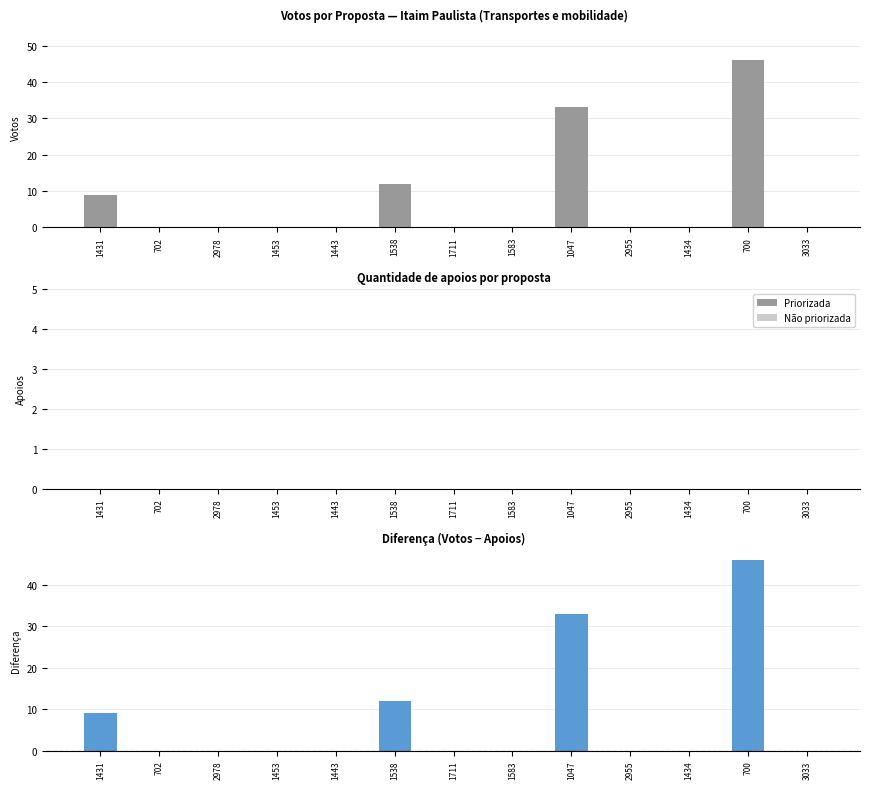

Reading left to right, transcribe all the data shown in this chart.

Votos: 1431=9	702=0	2978=0	1453=0	1443=0	1538=12	1711=0	1583=0	1047=33	2955=0	1434=0	700=46	3033=0
Quantidade de apoios: 1431=0	702=0	2978=0	1453=0	1443=0	1538=0	1711=0	1583=0	1047=0	2955=0	1434=0	700=0	3033=0
Votos - Apoios: 1431=9	702=0	2978=0	1453=0	1443=0	1538=12	1711=0	1583=0	1047=33	2955=0	1434=0	700=46	3033=0